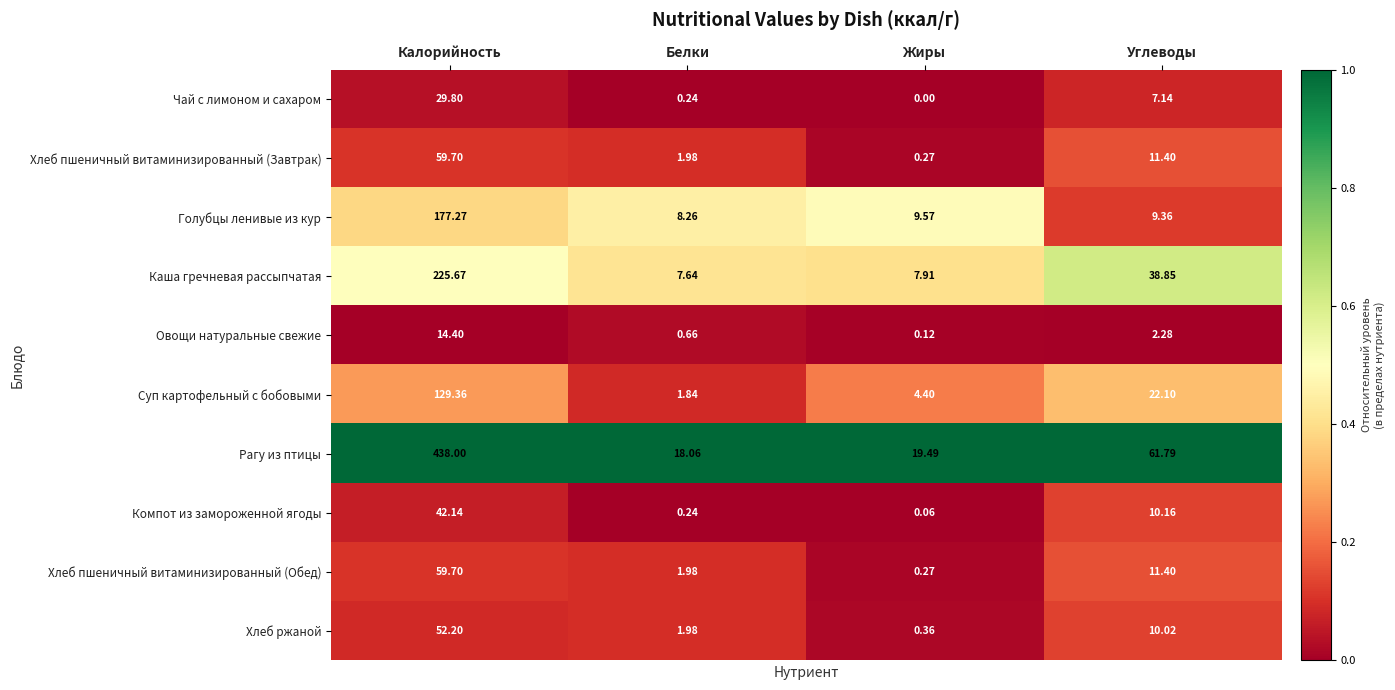

Which series has the widest spread of values?

Рагу из птицы